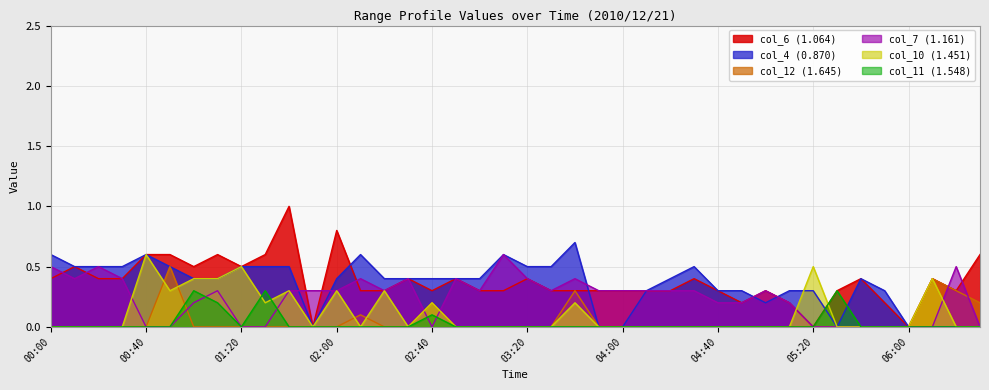

In col_6 (1.064), how many points are higher than both neighbors (excluding endpoints)?

11